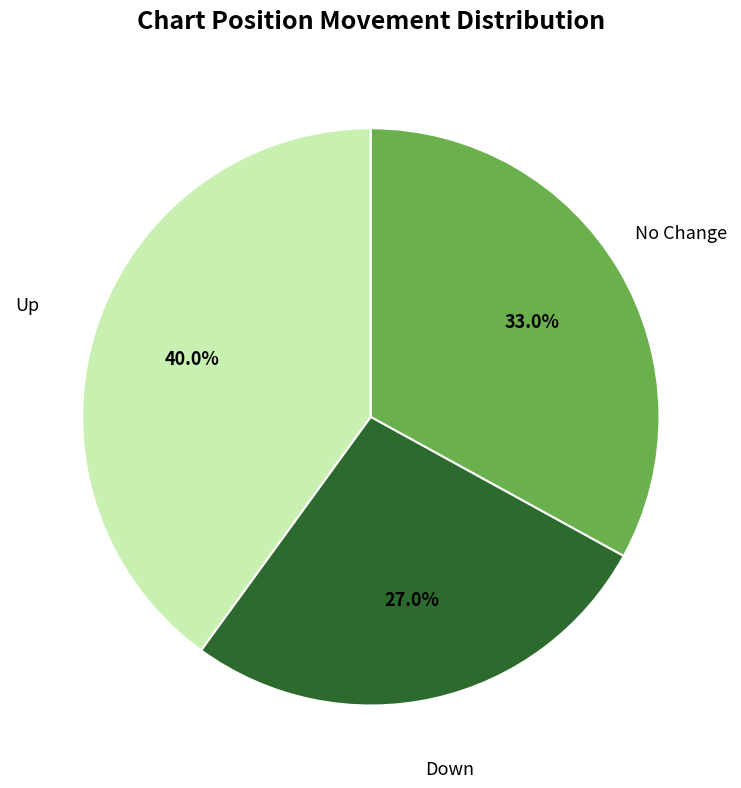

Is there a majority slice in this chart?

No